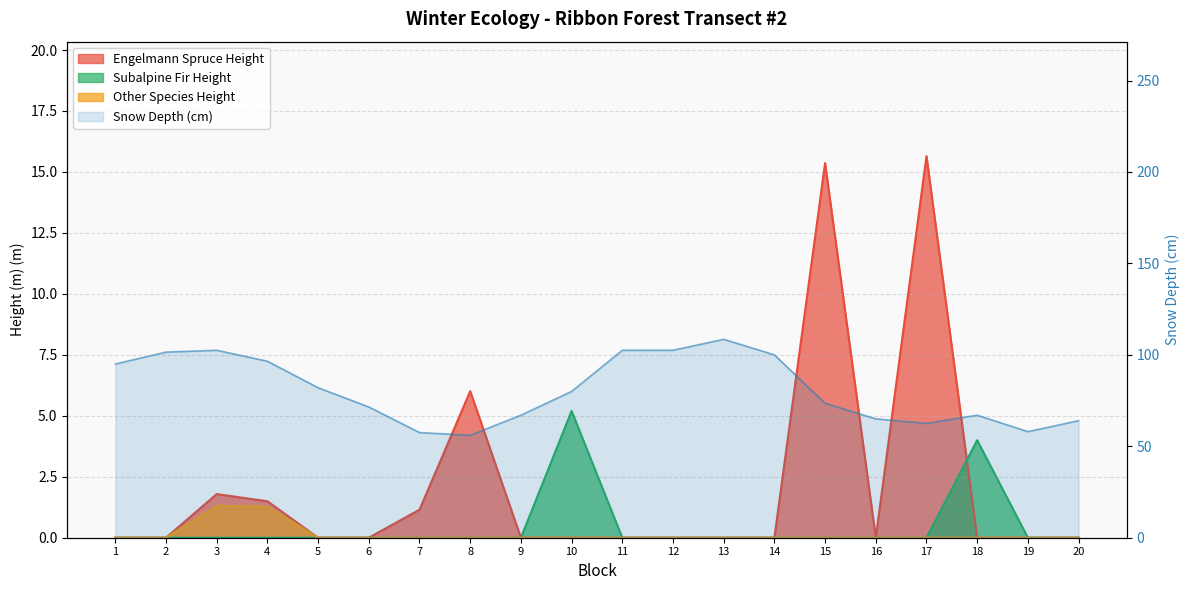

At 9, list the series in order from largest to smallest.

Snow Depth, Engelmann Spruce Height, Subalpine Fir Height, Other Species Height